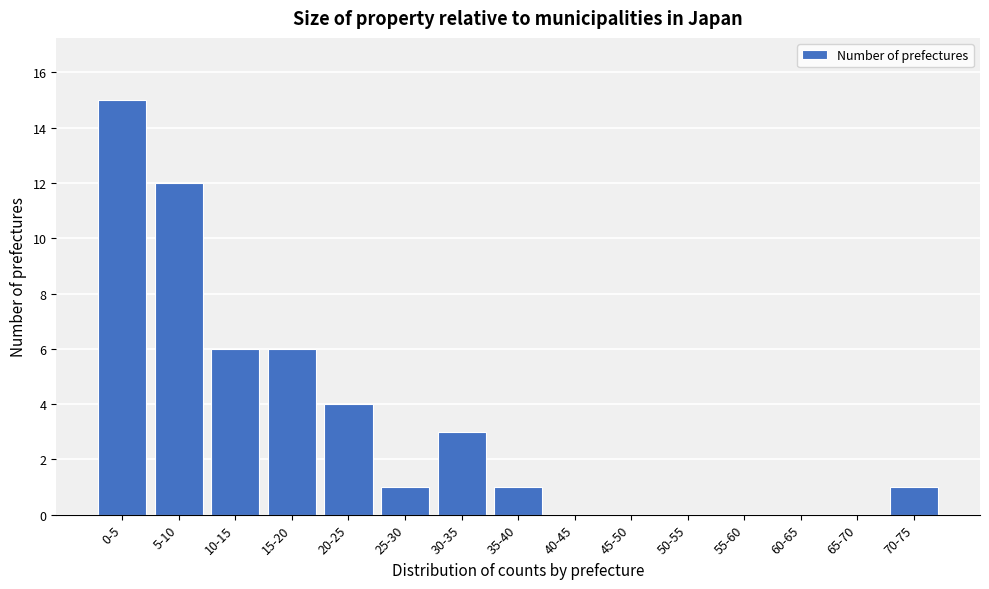

Reading right to left, extract all data points from this chart.

70-75=1	65-70=0	60-65=0	55-60=0	50-55=0	45-50=0	40-45=0	35-40=1	30-35=3	25-30=1	20-25=4	15-20=6	10-15=6	5-10=12	0-5=15